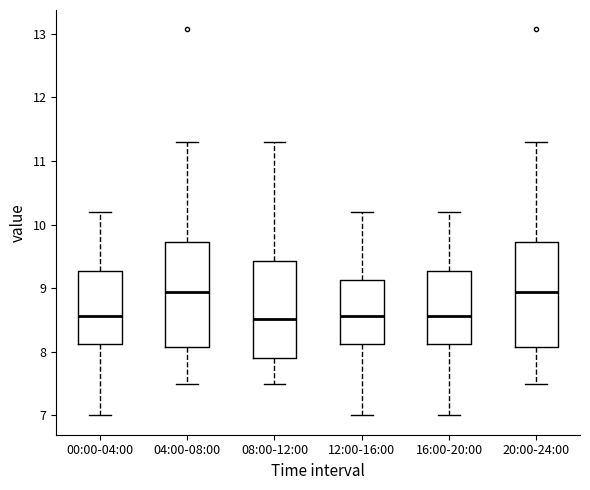

Reading left to right, read every box against the y-axis: the position of its median line, the range the box covers, and the ends of its whiskers. The values are not printed on the chart, so give them approximately, as read against the axis.

00:00-04:00: median 8.6, box 8.1 to 9.3, whiskers 7.0 to 10.2
04:00-08:00: median 8.9, box 8.1 to 9.7, whiskers 7.5 to 11.3
08:00-12:00: median 8.5, box 7.9 to 9.4, whiskers 7.5 to 11.3
12:00-16:00: median 8.6, box 8.1 to 9.1, whiskers 7.0 to 10.2
16:00-20:00: median 8.6, box 8.1 to 9.3, whiskers 7.0 to 10.2
20:00-24:00: median 8.9, box 8.1 to 9.7, whiskers 7.5 to 11.3